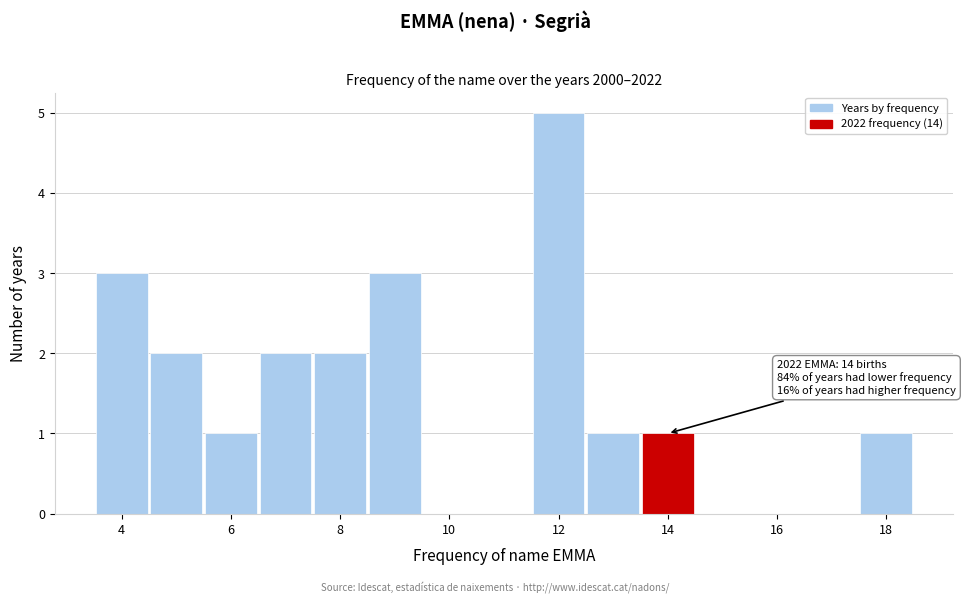

Over which range of the x-axis is the bar tallest?

11.5 to 12.5